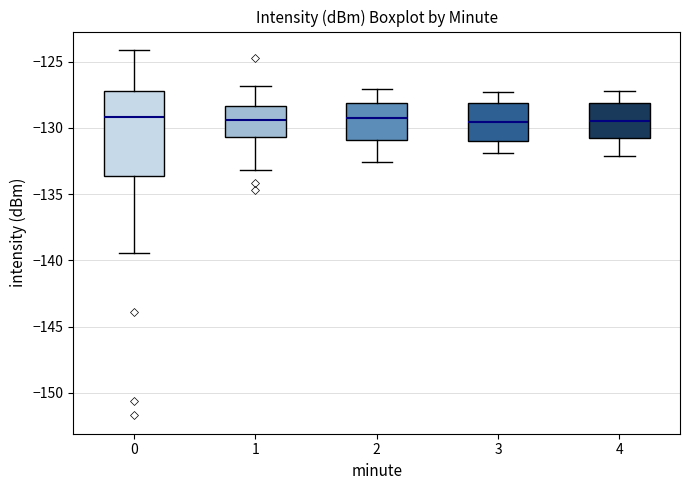

Which box is the tallest, from its lower edge to its upper edge?

0